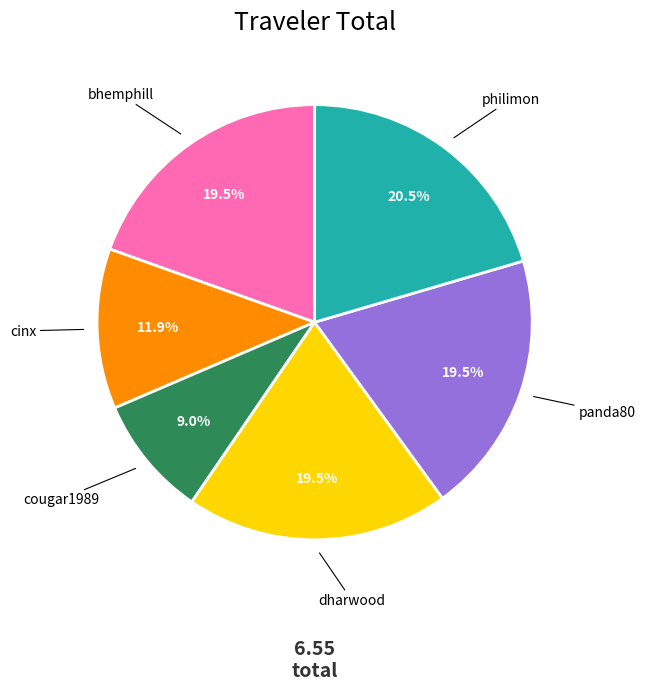

What is the ratio of the value at panda80 to the value at philimon?

1.0